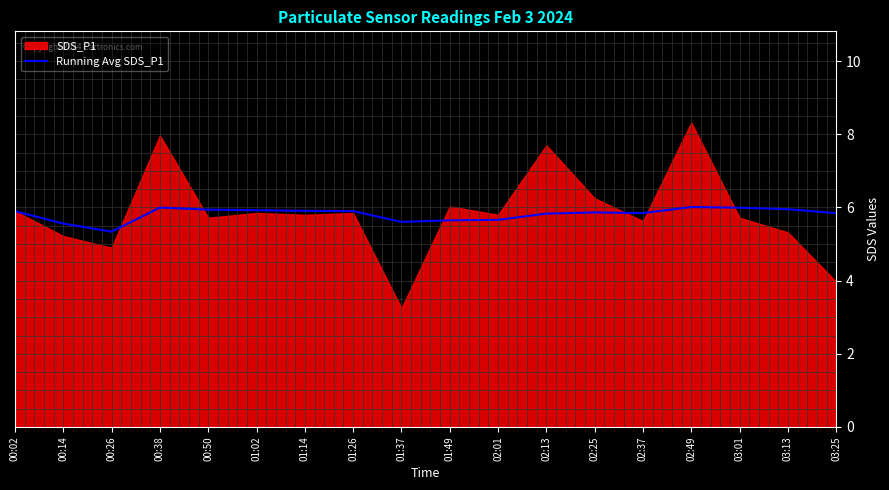

How many lines are shown in the chart?

1